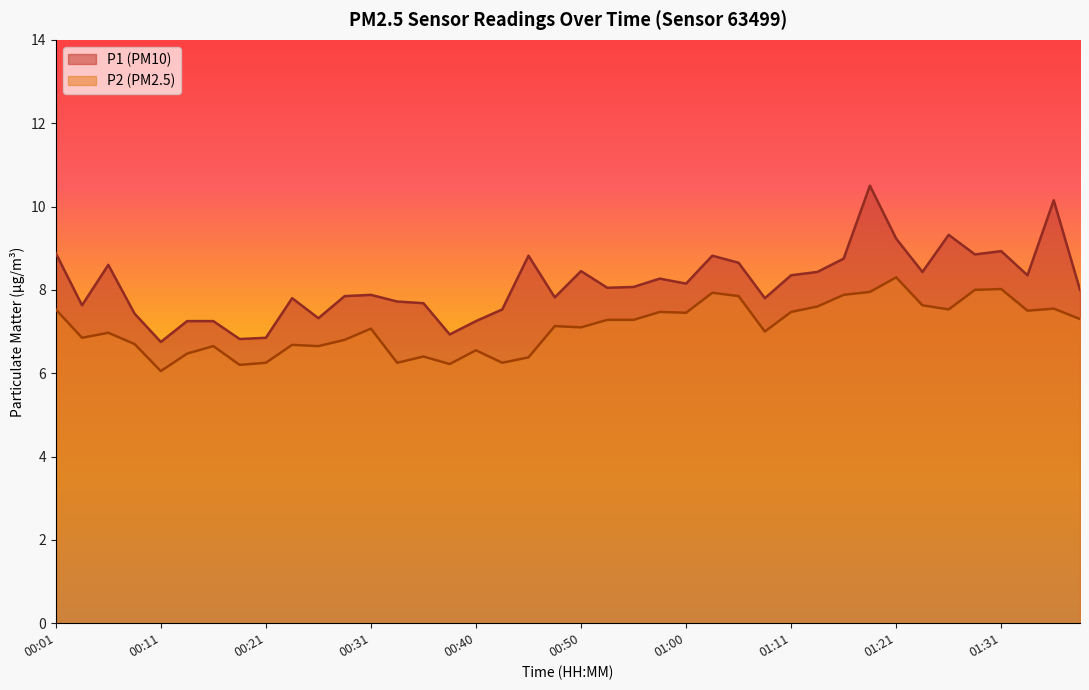

Is the value of P1 at 01:00 greater than the value of P2 at 01:21?

No